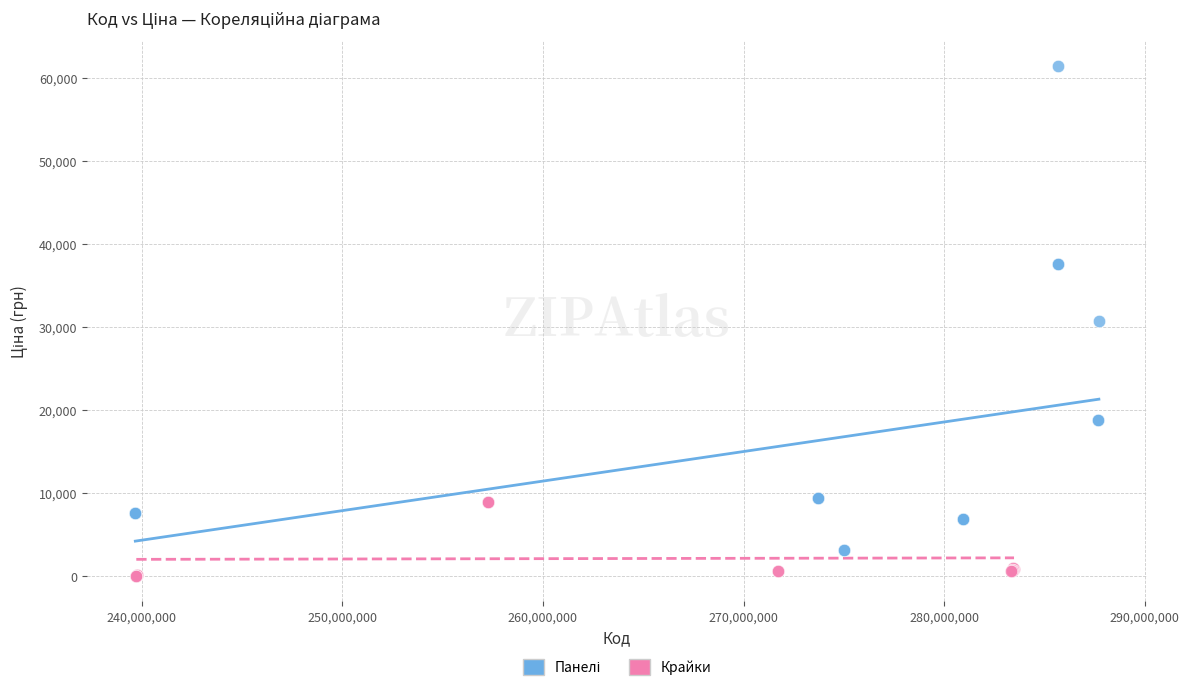

Which series reaches the minimum Y coordinate?

Крайки